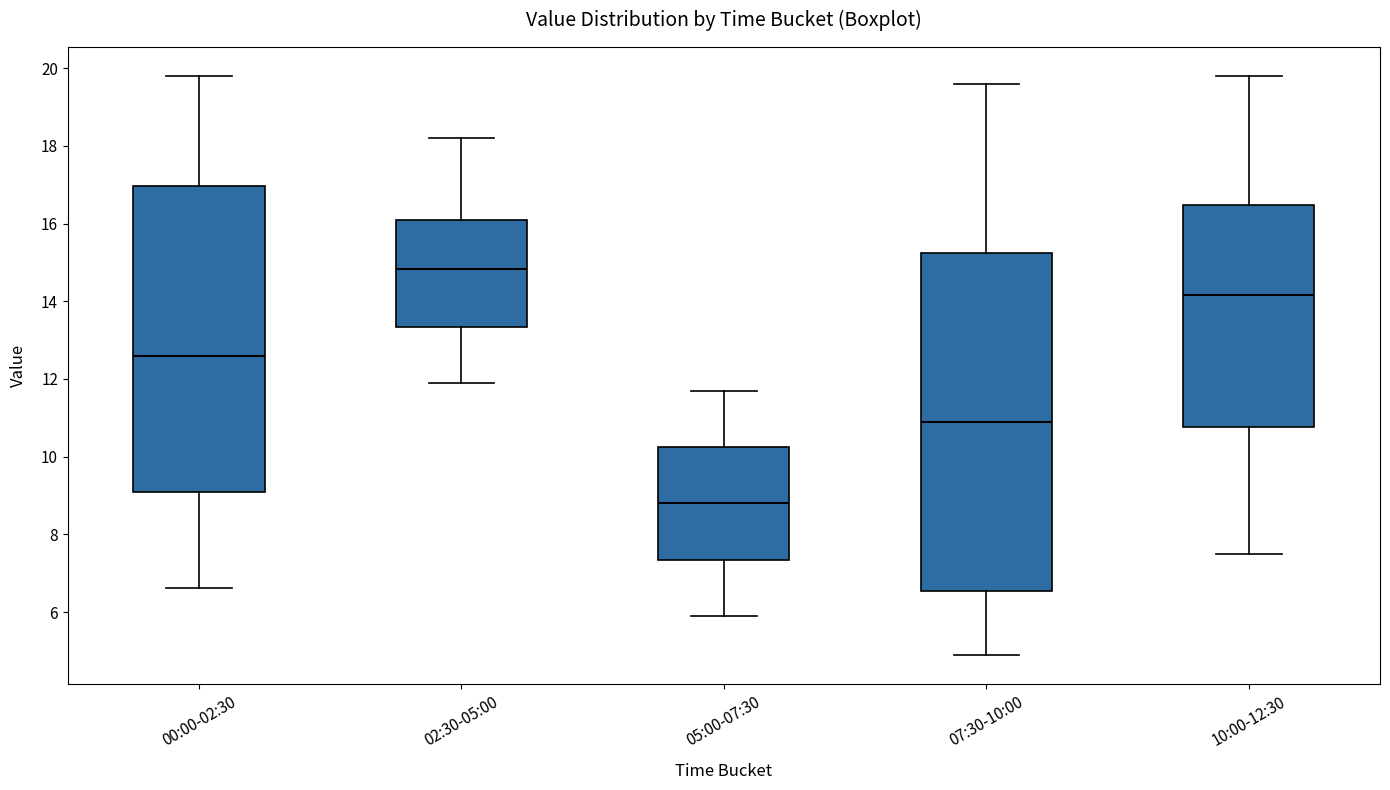

Where does the lower whisker of the box for 00:00-02:30 end on the y-axis? The values are not printed on the chart, so give them approximately, as read against the axis.

6.6